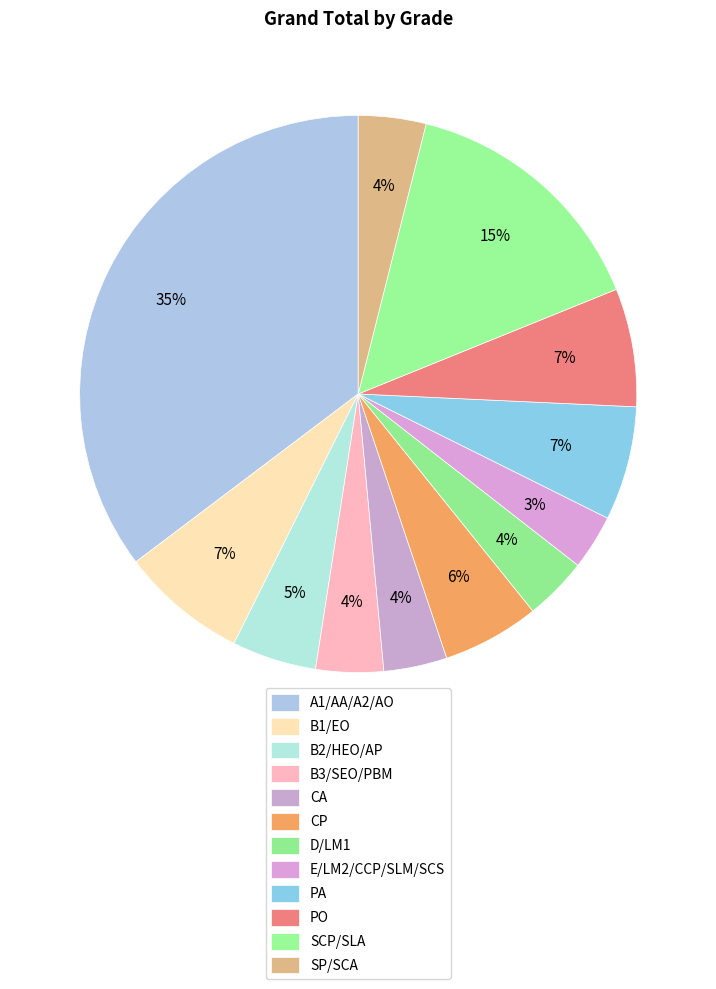

Does E/LM2/CCP/SLM/SCS account for over 50% of the chart?

No